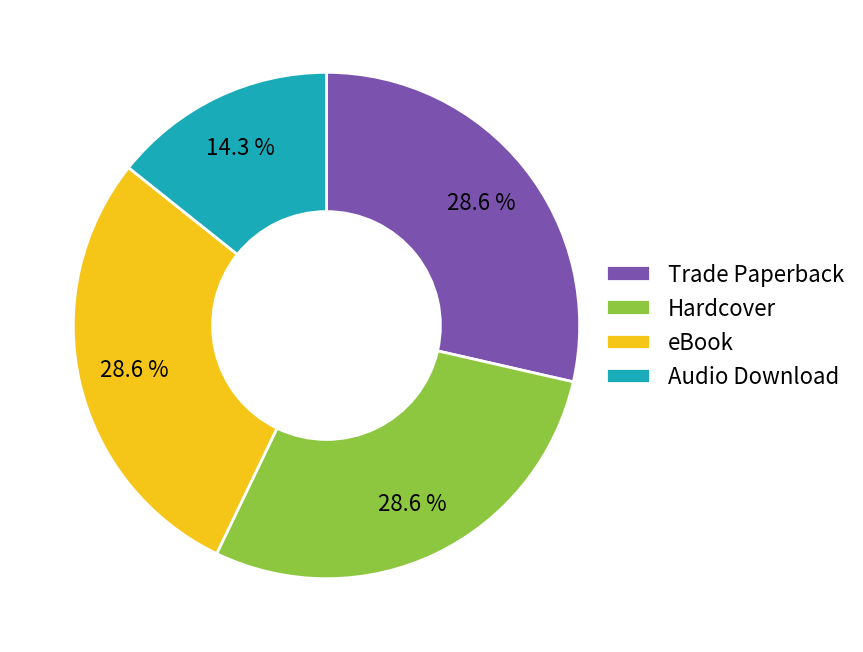

What is the smallest slice in the pie chart?

Audio Download